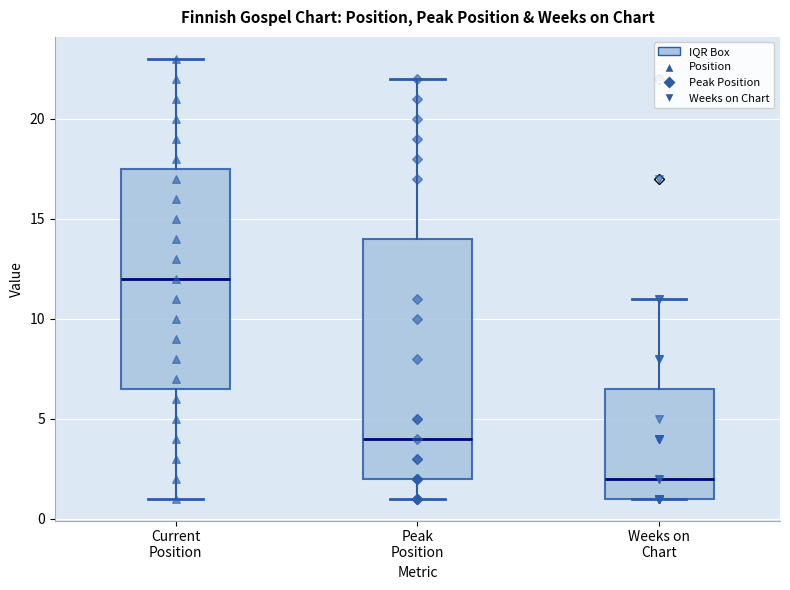

Reading left to right, read every box against the y-axis: the position of its median line, the range the box covers, and the ends of its whiskers. The values are not printed on the chart, so give them approximately, as read against the axis.

Current Position: median 12.0, box 6.5 to 17.5, whiskers 1.0 to 23.0
Peak Position: median 4.0, box 2.0 to 14.0, whiskers 1.0 to 22.0
Weeks on Chart: median 2.0, box 1.0 to 6.5, whiskers 1.0 to 11.0